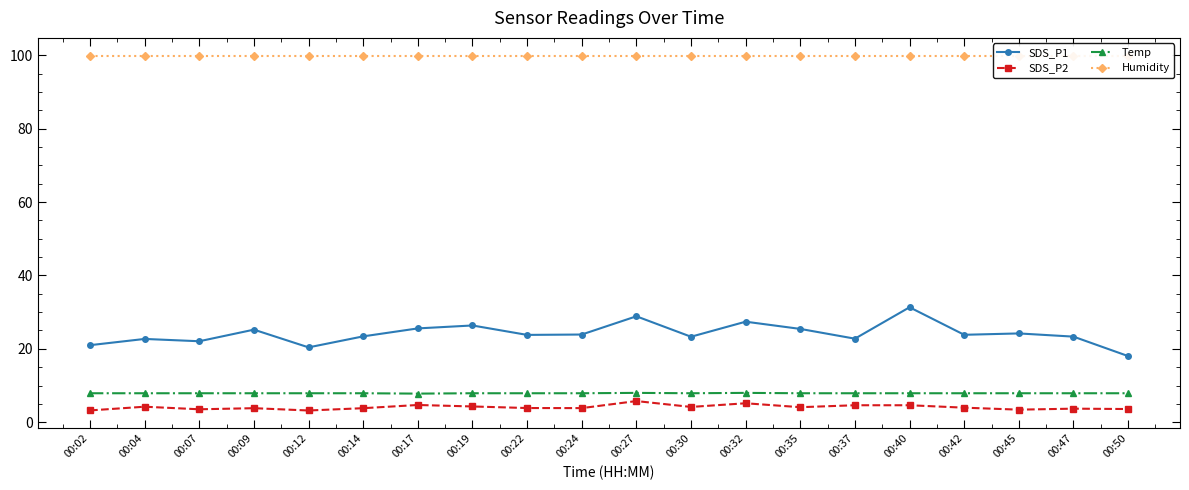

What is the approximate value of SDS_P1 at 00:32?

27.4